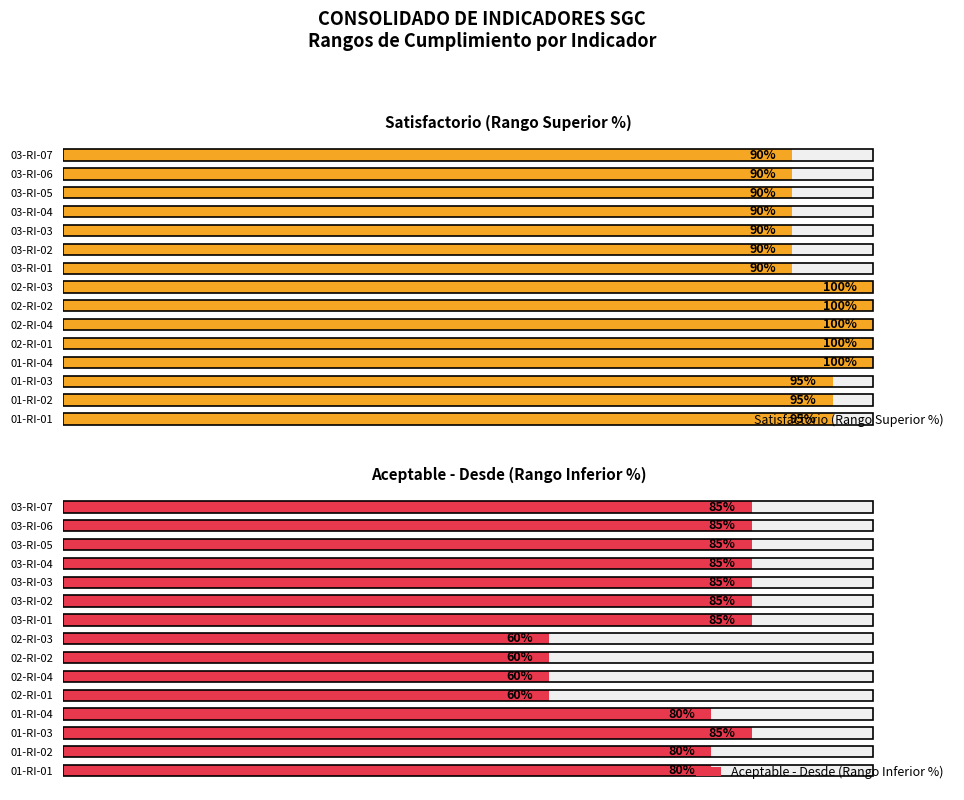

Are the bars grouped side by side (vs. stacked)?

Yes